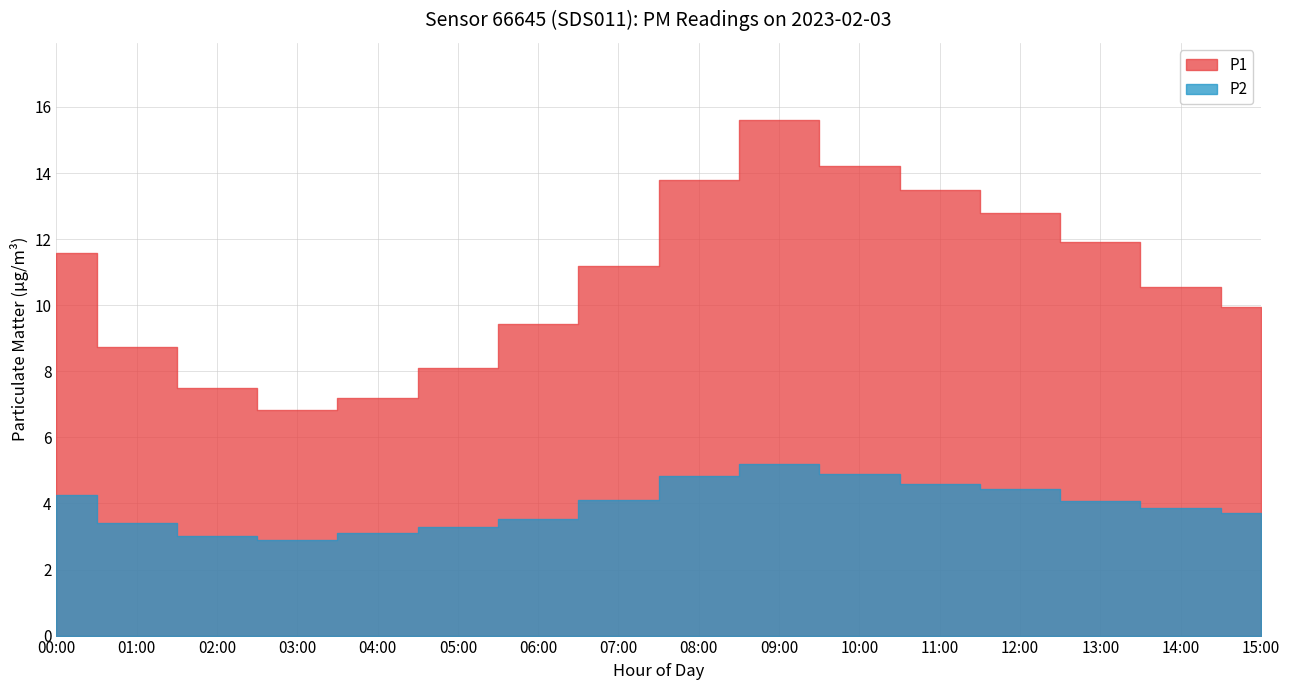

In P2, how many points are lower than both neighbors (excluding endpoints)?

1